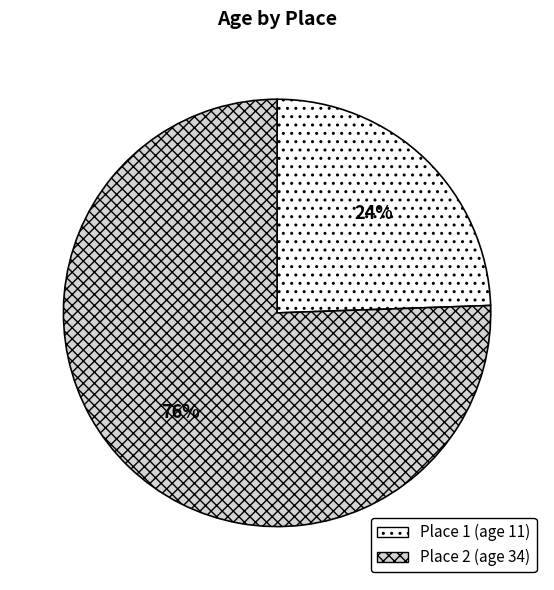

To the nearest percent, what is the average slice percentage?

50%